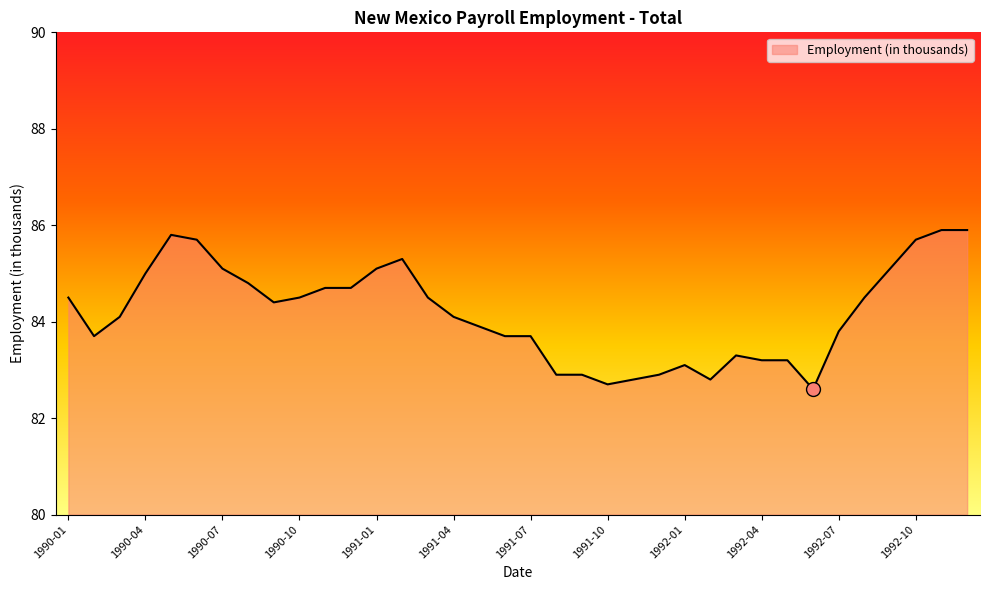

What is the maximum value shown in the chart?

85.9